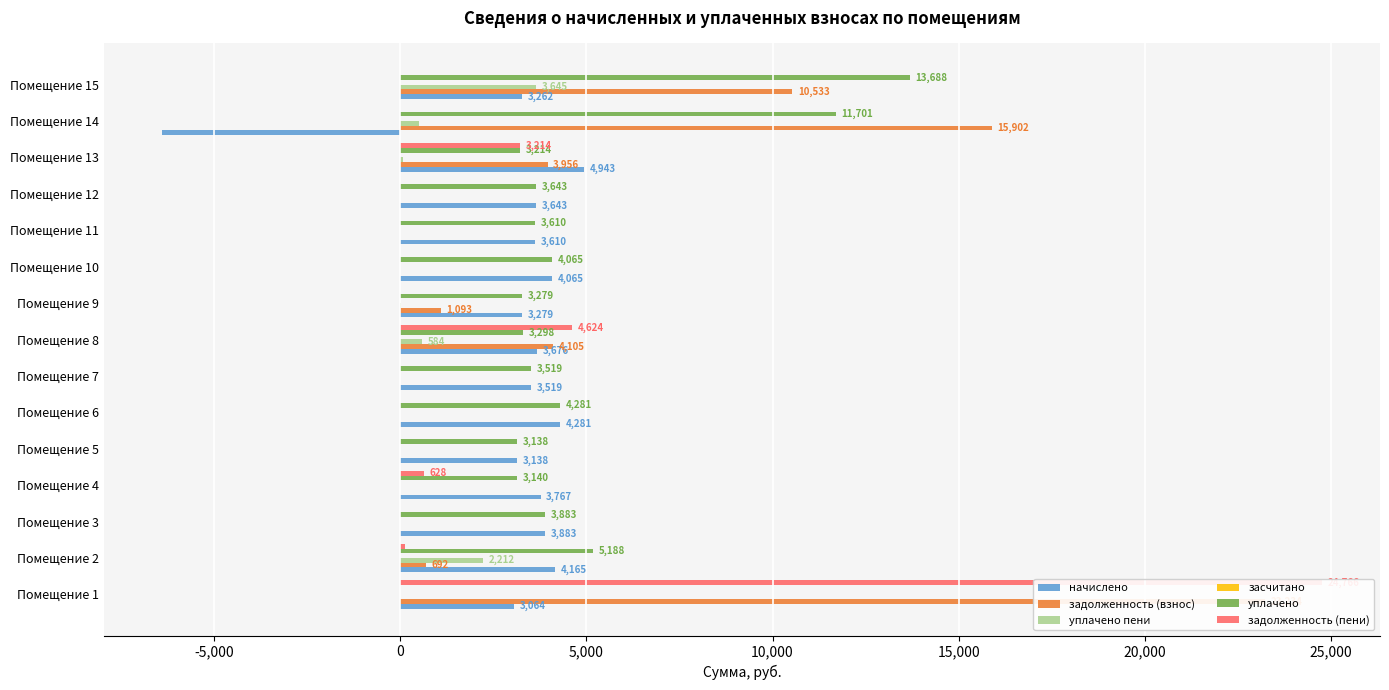

Which series has the widest spread of values?

задолженность (пени)